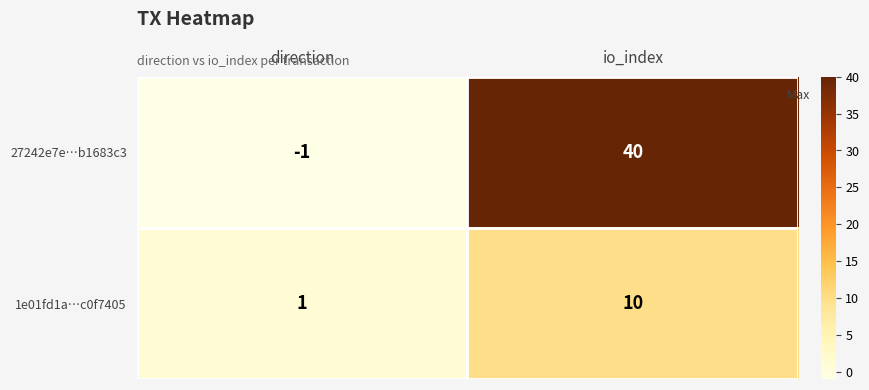

At io_index, list the series in order from smallest to largest.

1e01fd1a…c0f7405, 27242e7e…b1683c3